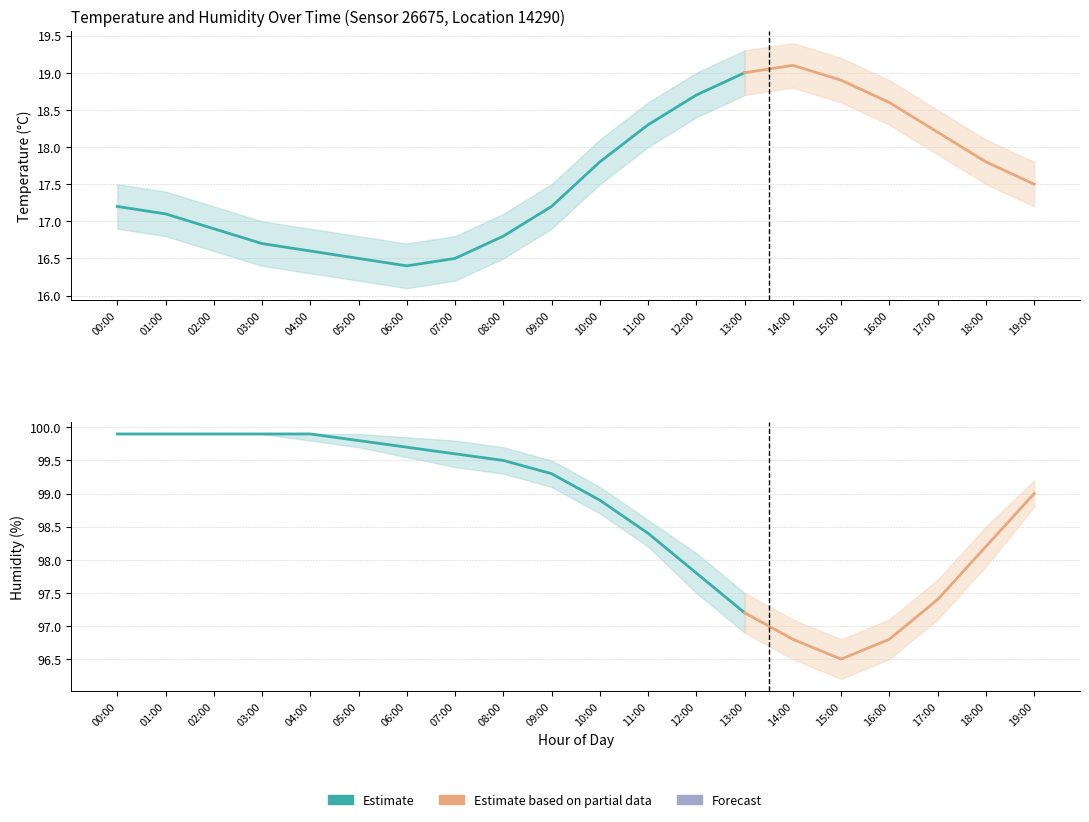

How many lines are shown in the chart?

6